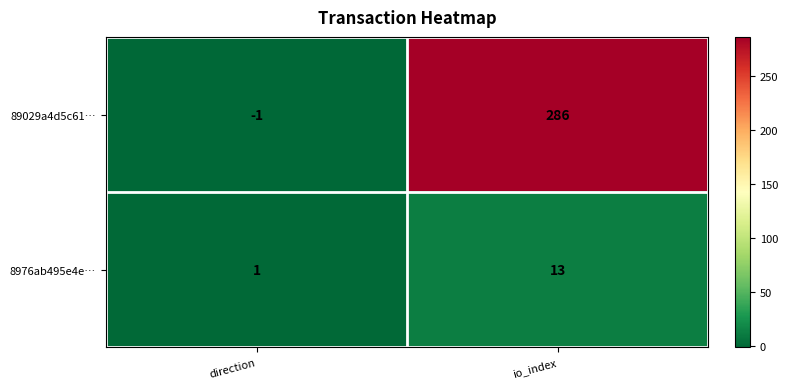

List the series in order of their peak value, lowest first.

8976ab495e4e…, 89029a4d5c61…